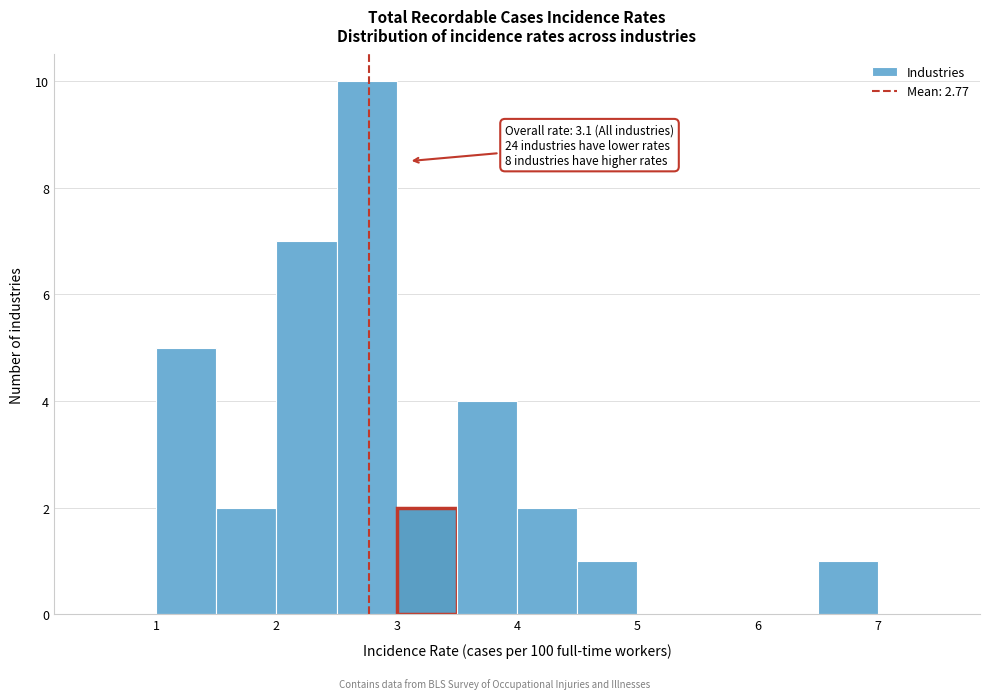

Over which range of the x-axis is the bar tallest?

2.5 to 3.0